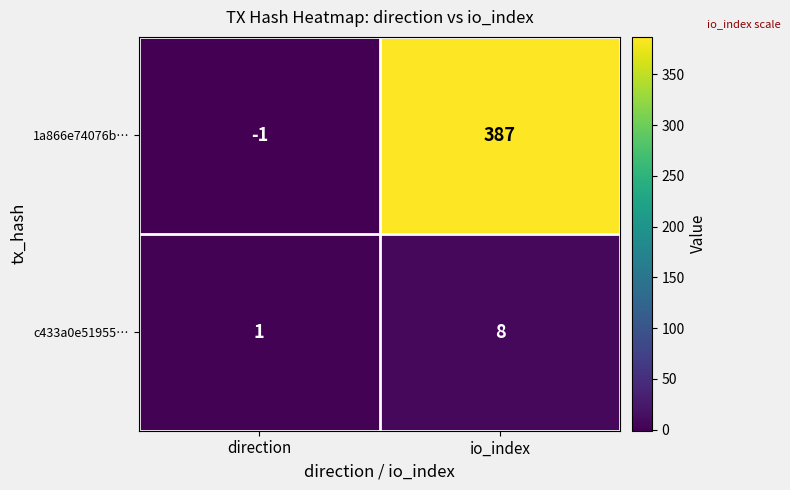

Rank the series by their maximum value, from lowest to highest.

c433a0e51955…, 1a866e74076b…